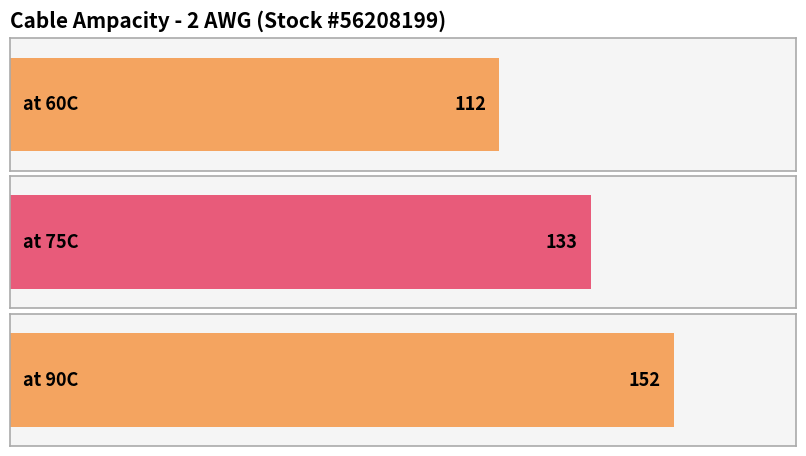

What position from the left is at 60C?

1